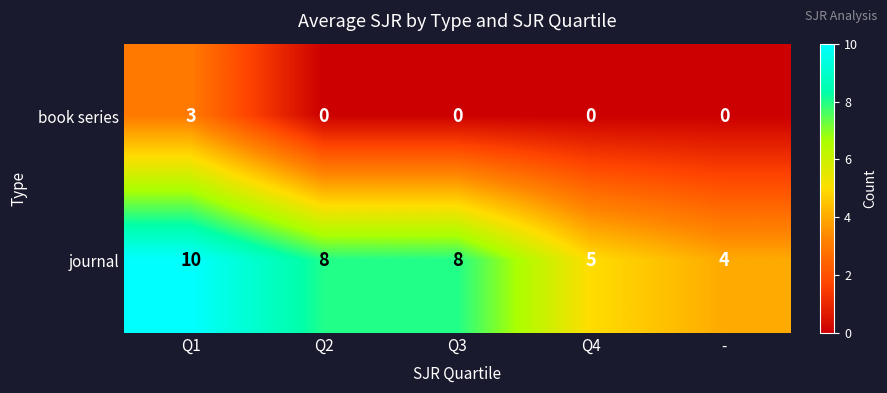

Which category has the highest value across all series?

Q1